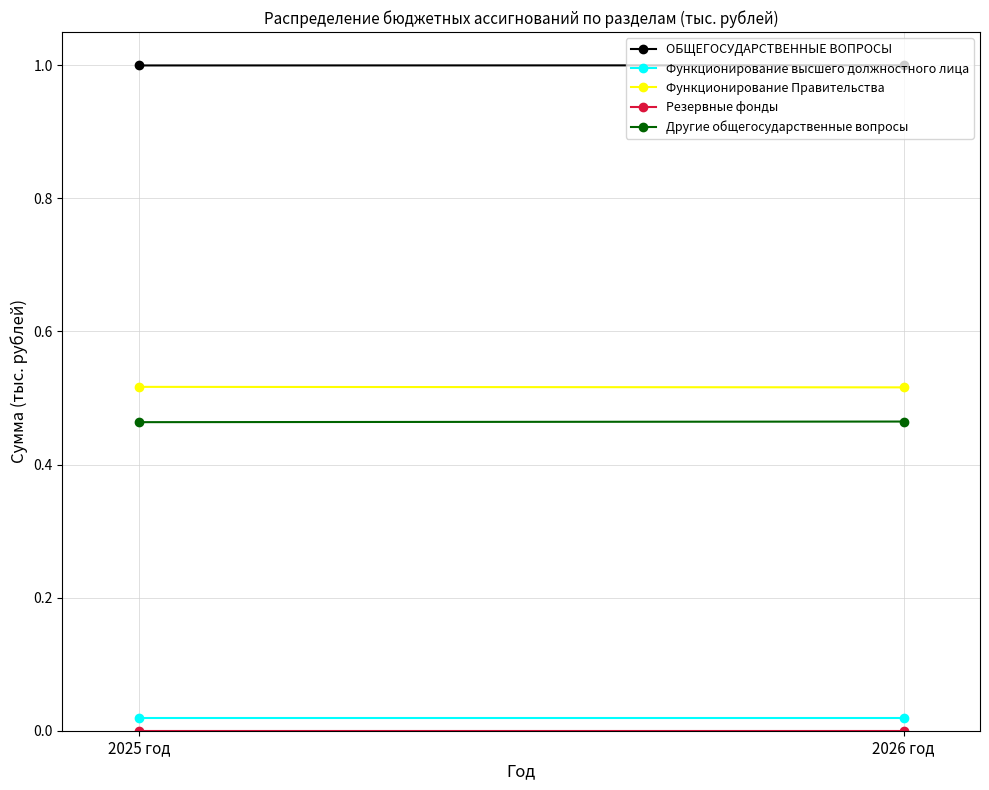

What is the lowest value of the Другие общегосударственные вопросы series?

0.5